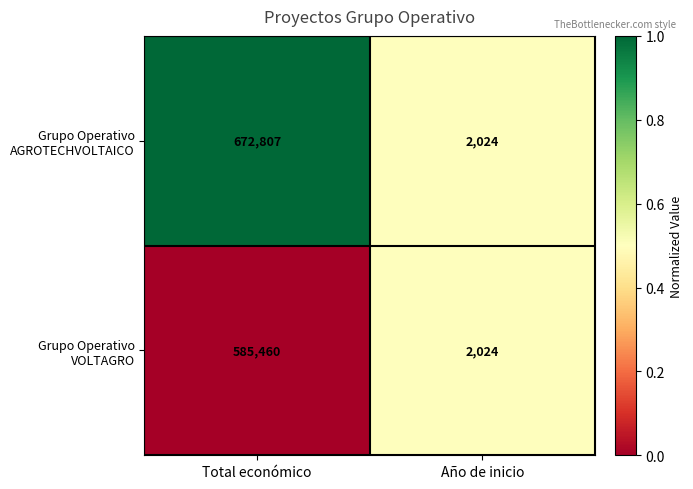

Reading right to left, list all the values displayed in this chart.

Grupo Operativo AGROTECHVOLTAICO: Año de inicio=2024	Total económico=672807
Grupo Operativo VOLTAGRO: Año de inicio=2024	Total económico=585460